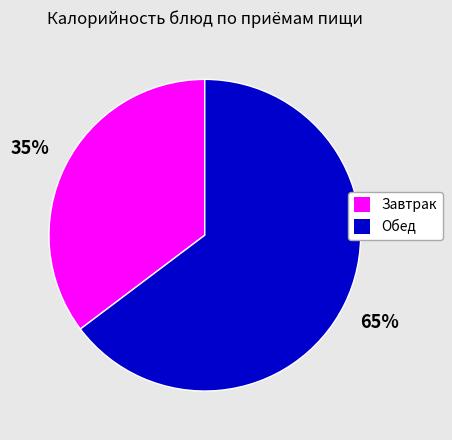

To the nearest percent, what is the average slice percentage?

50%